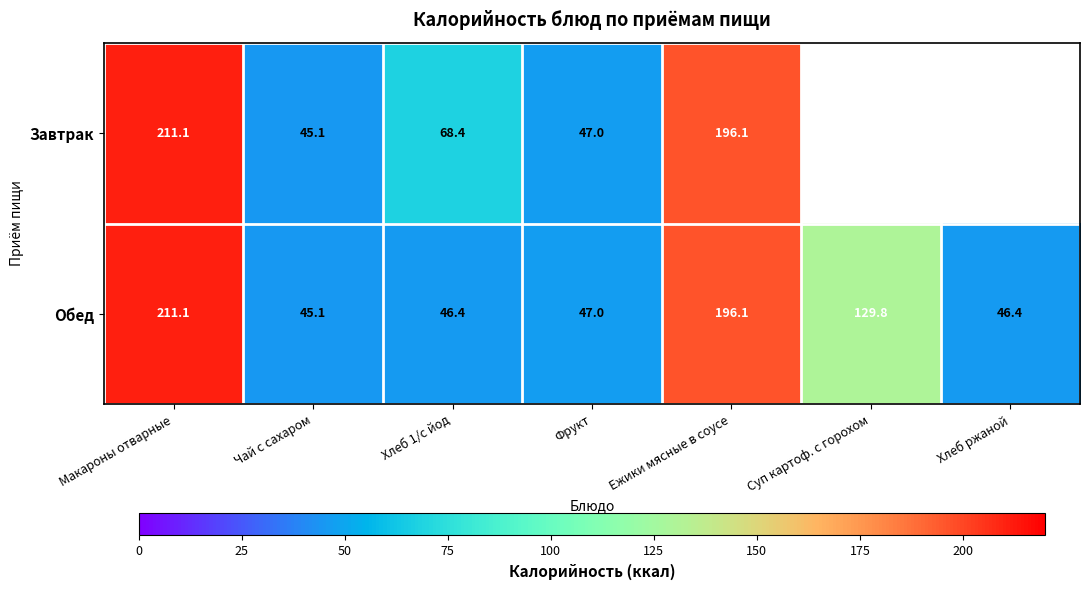

What is the average value of the Обед series?

103.1